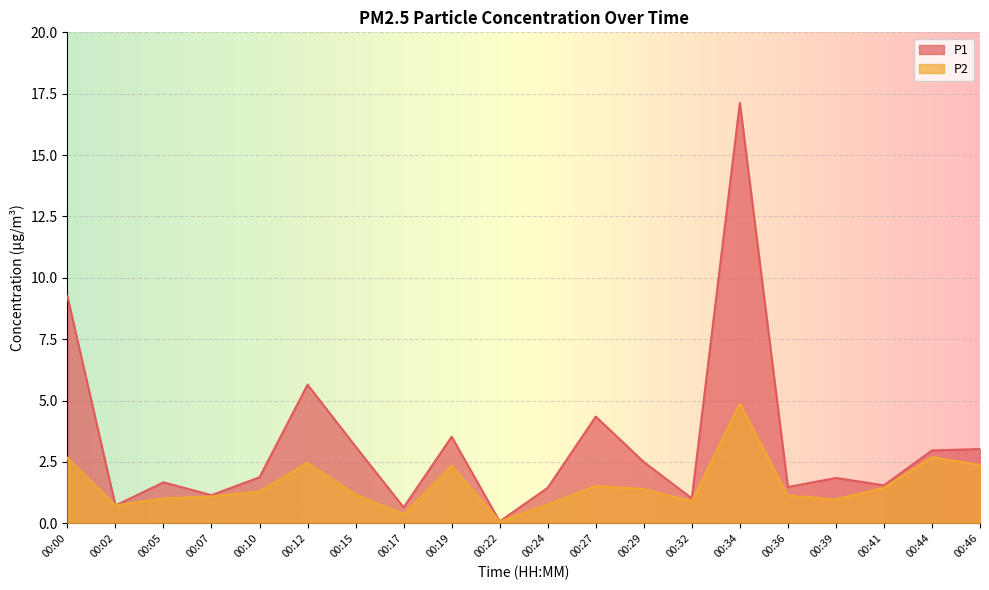

What are all the series names shown in the legend?

P1, P2